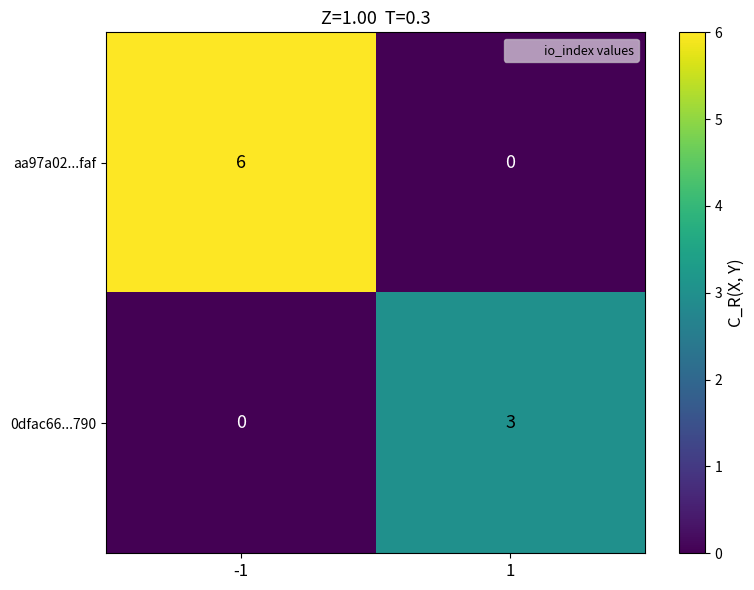

Which series has the largest range (max minus min)?

aa97a02...faf